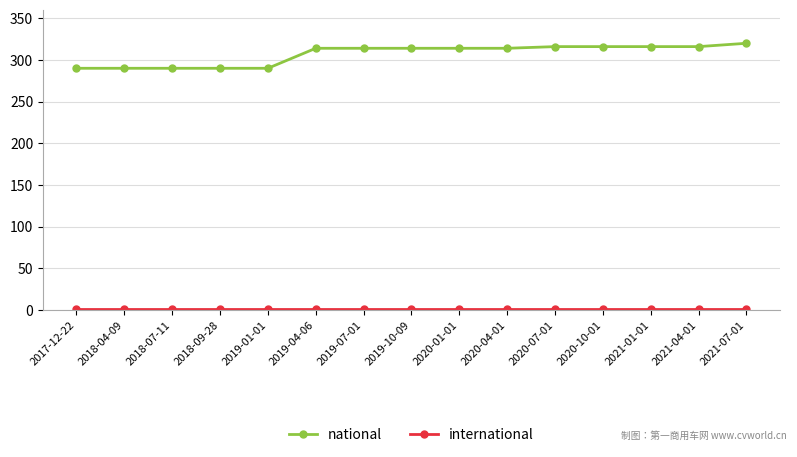

What is the difference between the second highest and minimum values in the national series?

26